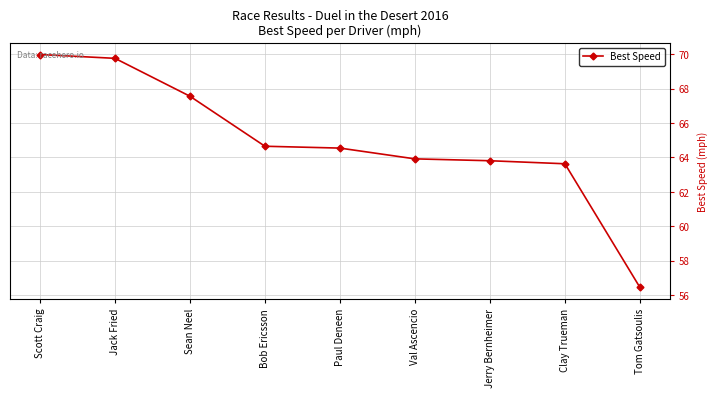

The chart shows a value of 25.8 at Jerry Bernheimer. True or false?

False